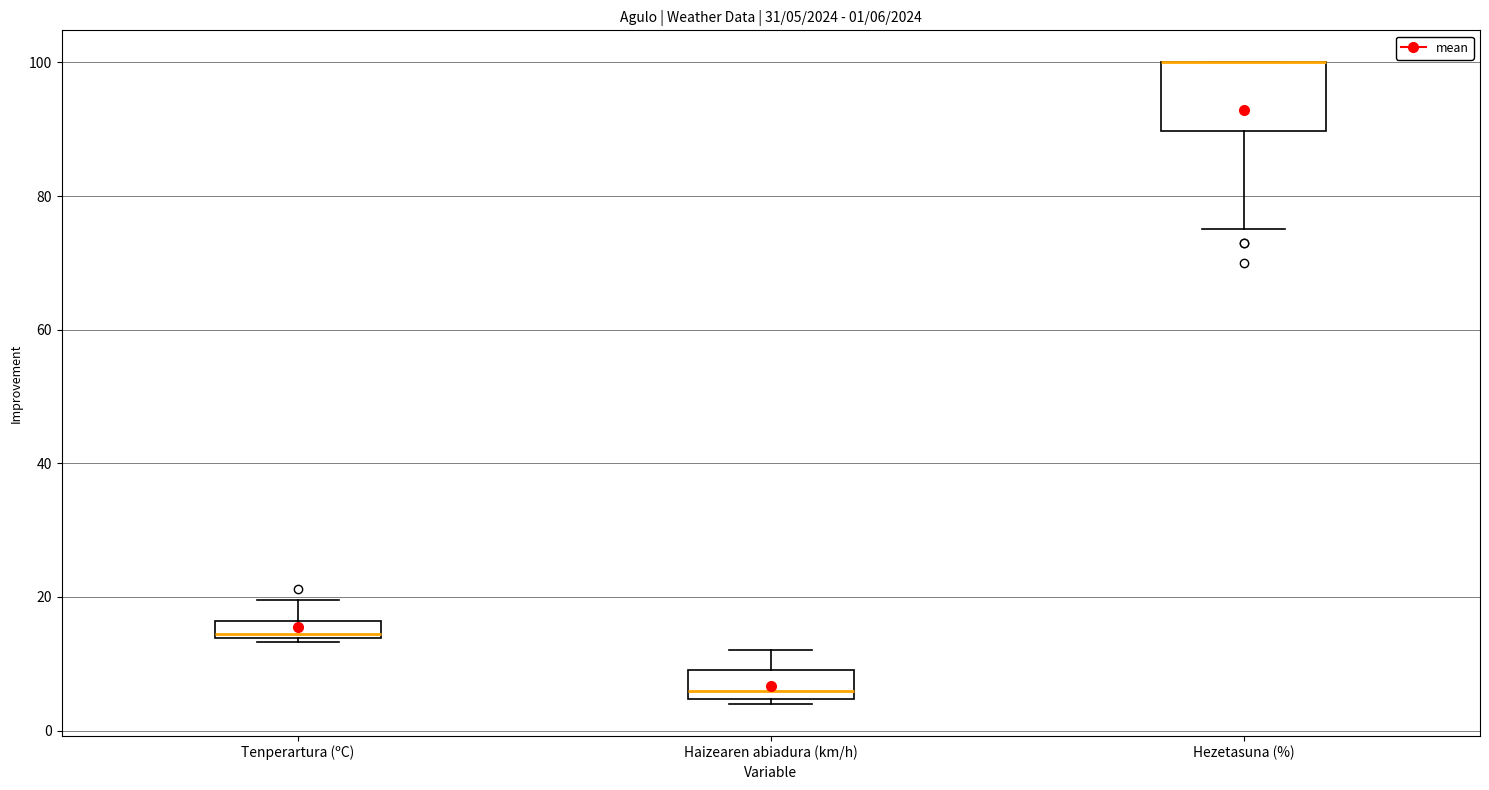

Comparing the boxes themselves (not the whiskers), which one is the tallest?

Hezetasuna (%)